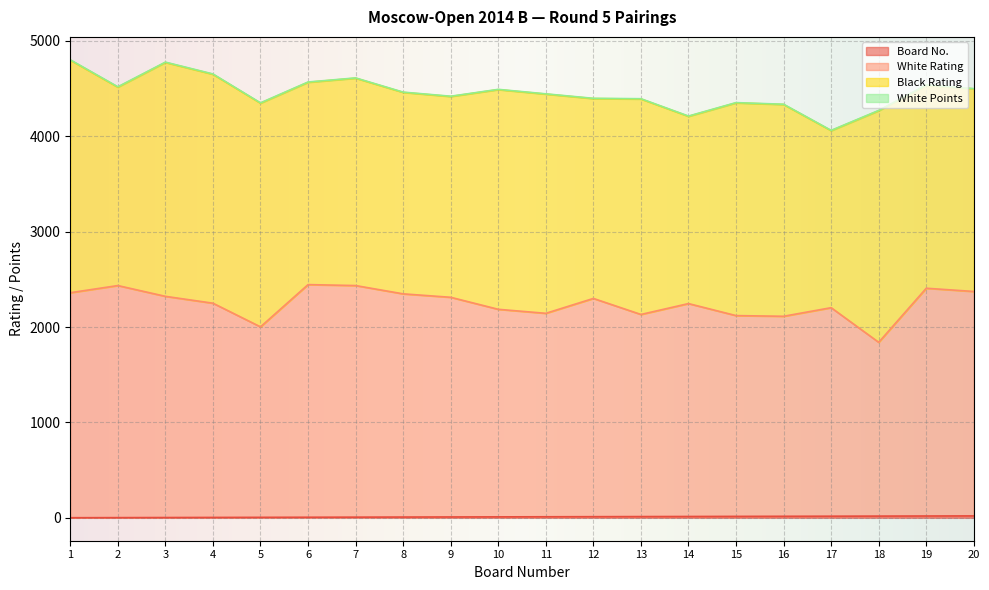

How many interior local peaks does the White Rating series have?

6